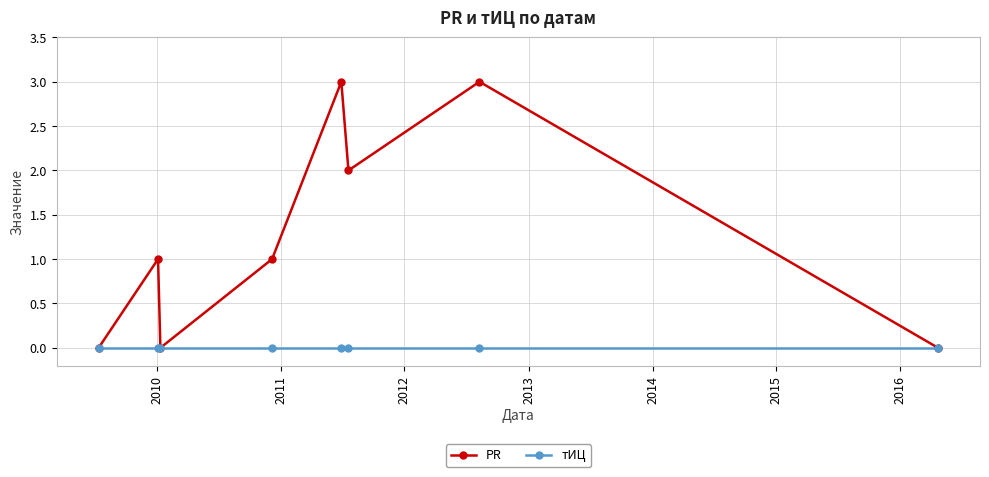

Rank the series by their average value, from highest to lowest.

PR, тИЦ